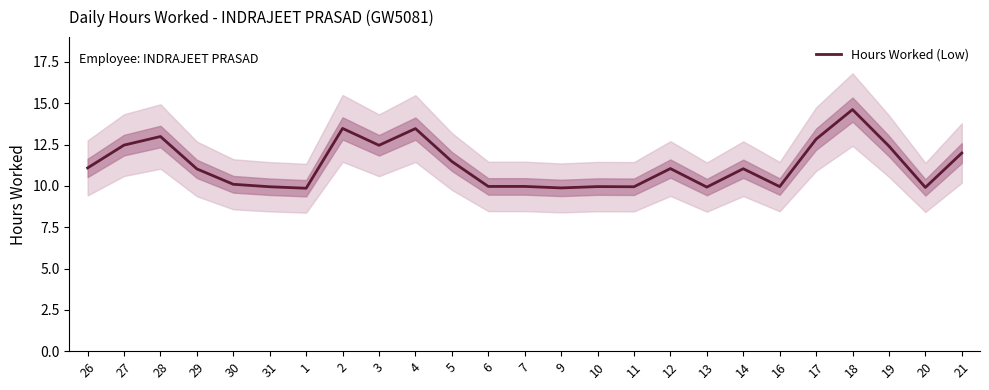

At which category does the chart reach its minimum across all series?

1